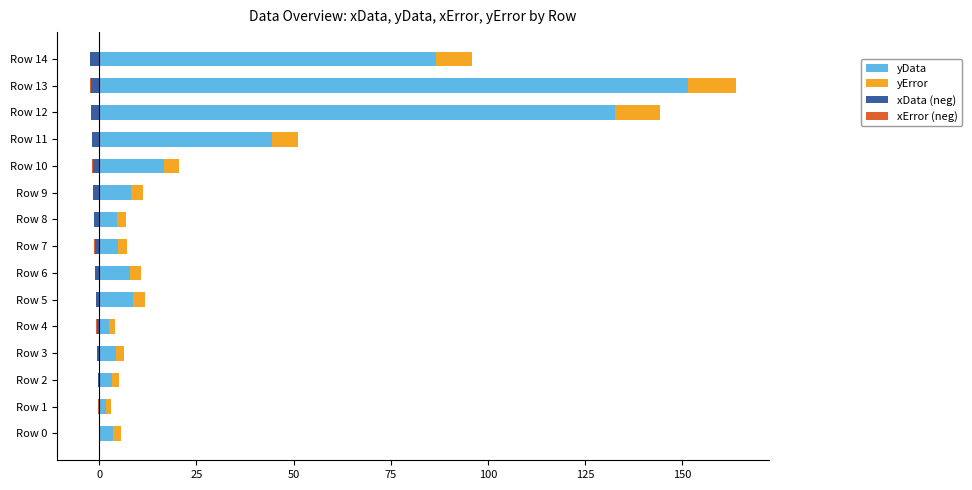

Reading left to right, what are all the values shown in this chart?

yData: 3.6	1.8	3.4	4.2	2.6	8.7	7.9	4.9	4.6	8.3	16.5	44.4	132.7	151.5	86.6
yError: 1.9	1.3	1.8	2.1	1.6	3.0	2.8	2.2	2.2	2.9	4.1	6.7	11.5	12.3	9.3
xData (neg): 0.0	-0.2	-0.3	-0.5	-0.7	-0.9	-1.0	-1.2	-1.4	-1.6	-1.7	-1.9	-2.1	-2.2	-2.4
xError (neg): 0.6	0.6	0.6	0.6	0.6	0.6	0.6	0.6	0.6	0.6	0.6	0.6	0.6	0.6	0.6